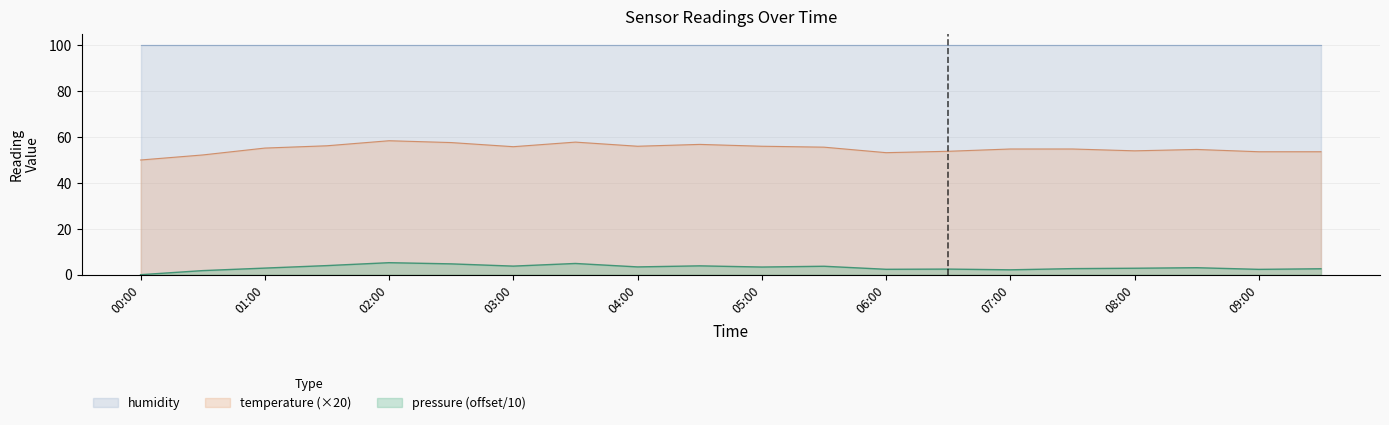

How many lines are shown in the chart?

3